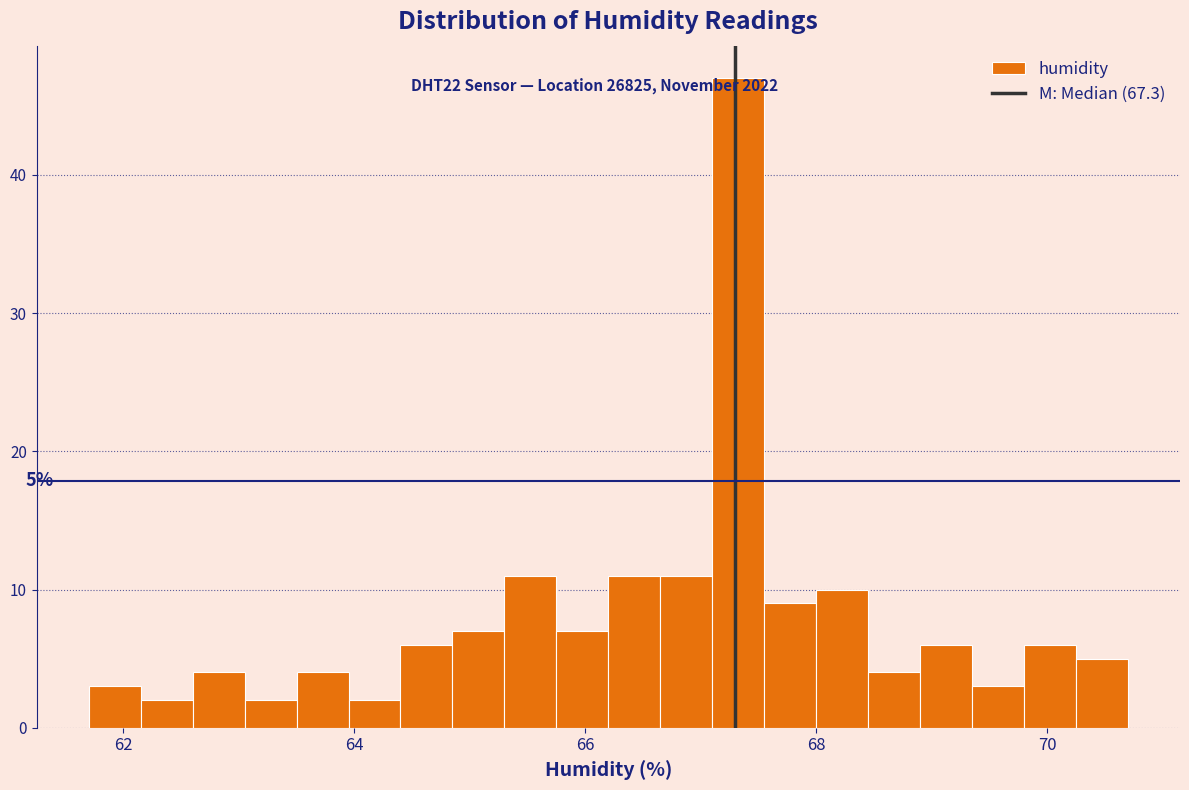

Read against the x-axis, roughly where is the centre of the tallest bar?

67.4